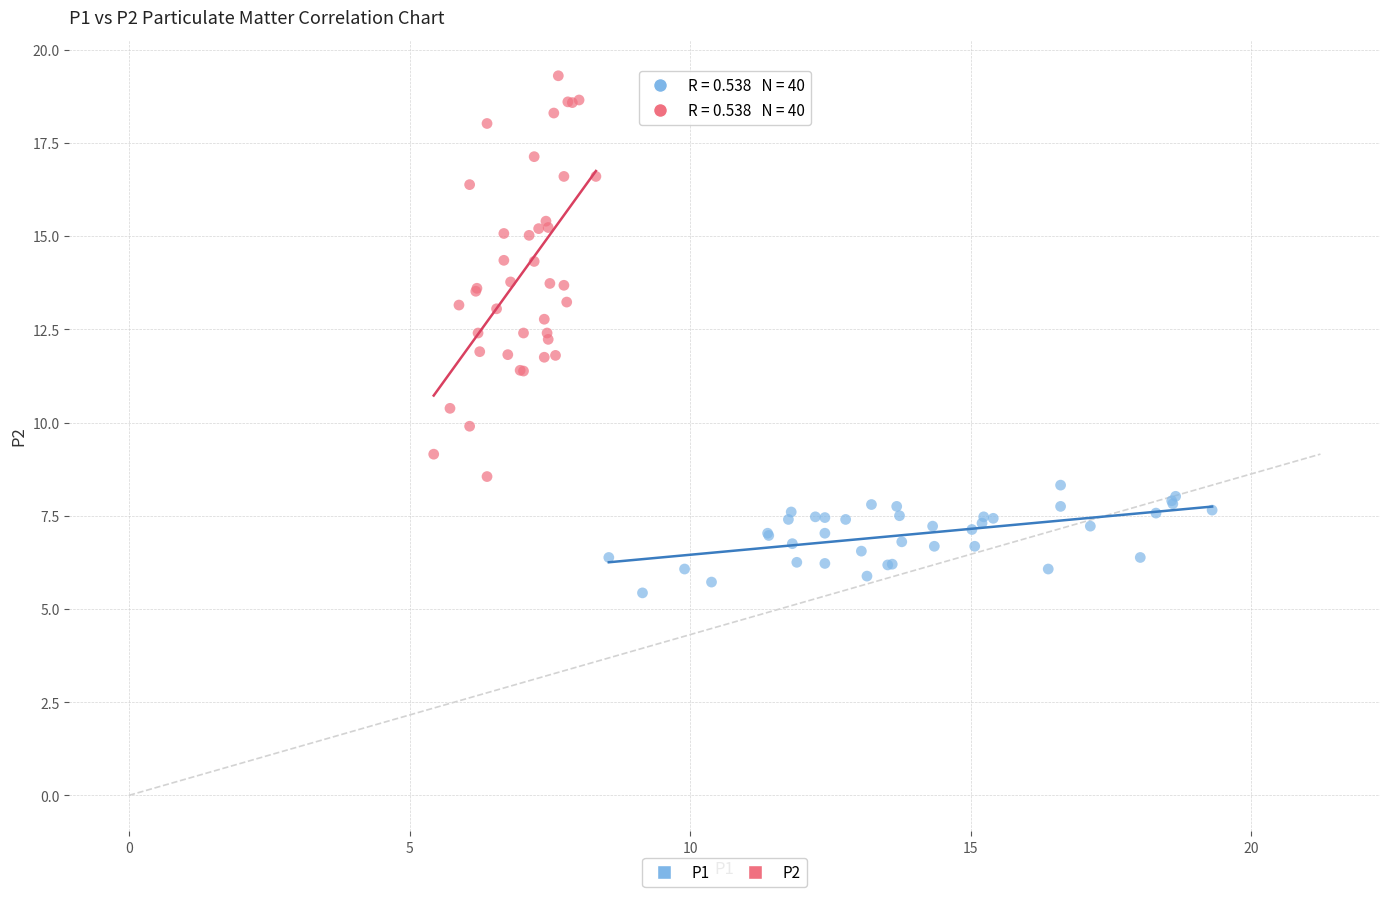

Which series has the largest Y range (max minus min)?

P2